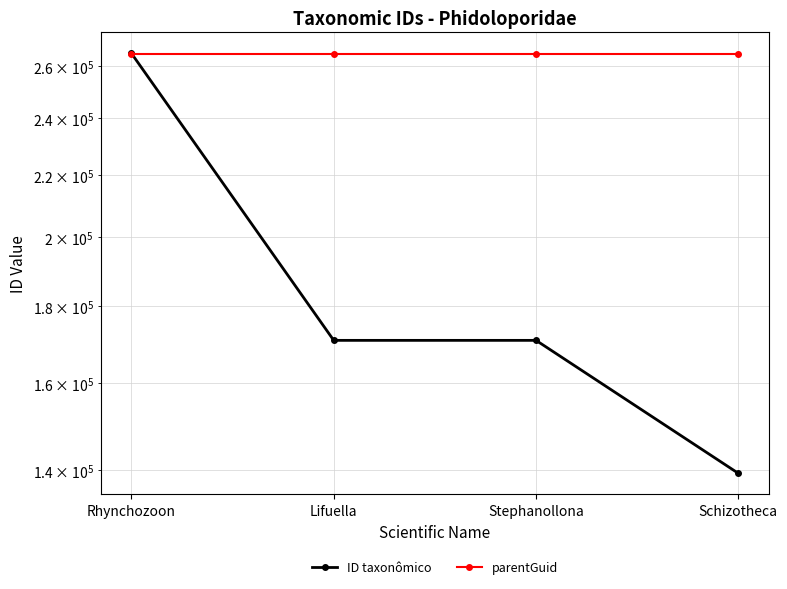

What position from the left is Schizotheca?

4